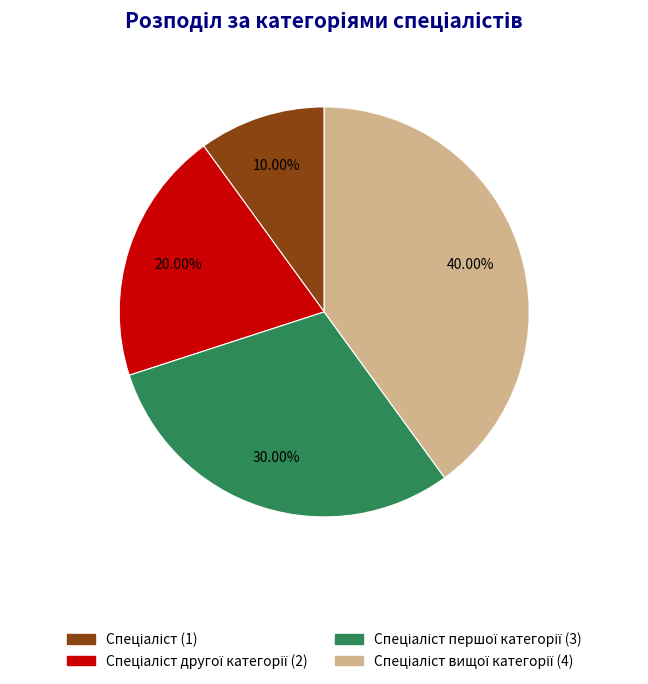

Does any single category account for the majority?

No